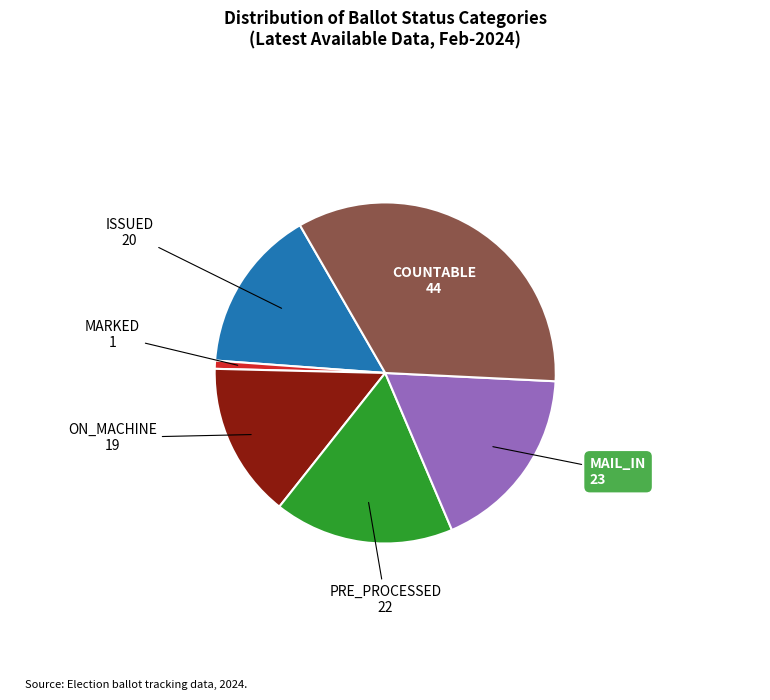

Is there a majority slice in this chart?

No